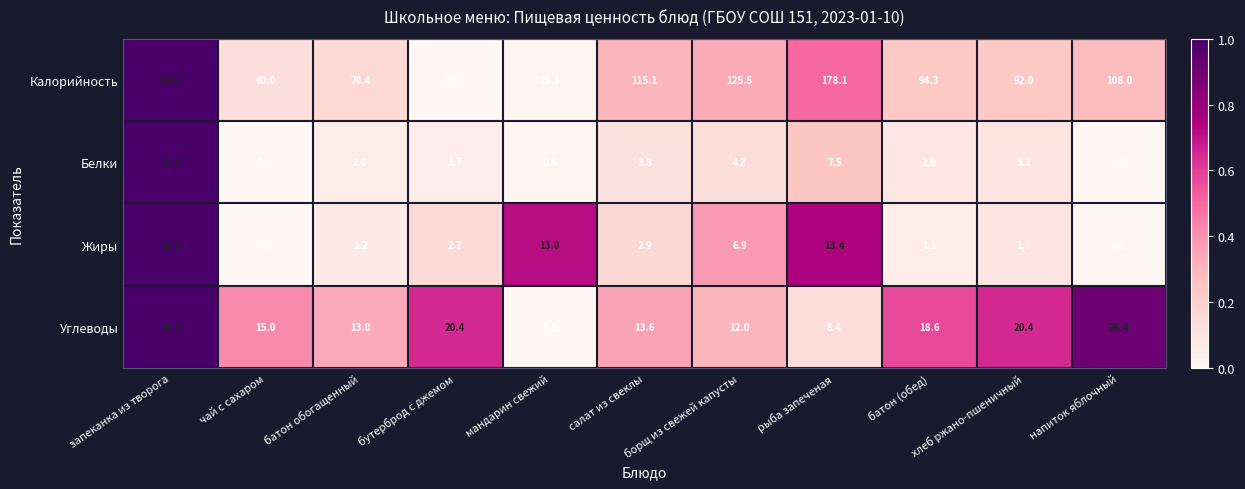

What is the average value of the Калорийность series?

111.4